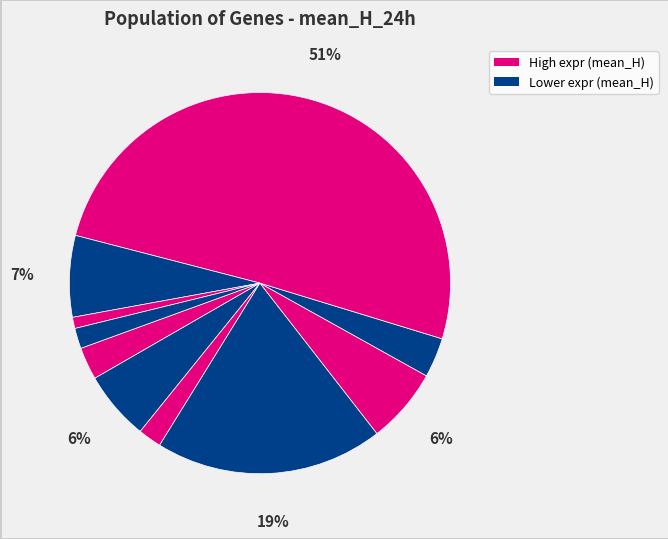

To the nearest percent, what is the difference between the largest and smallest slice percentages?

50%